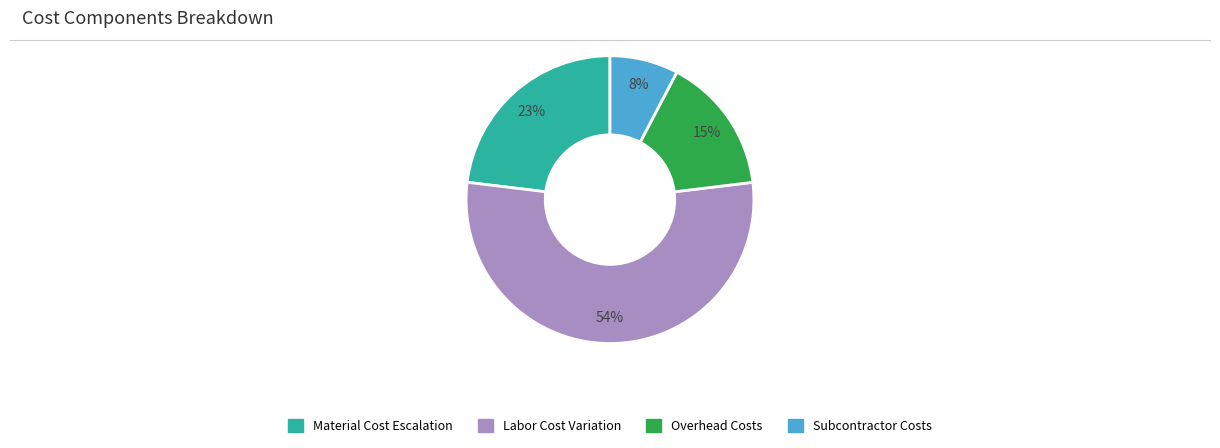

To the nearest percent, what is the difference between the largest and smallest slice percentages?

46%